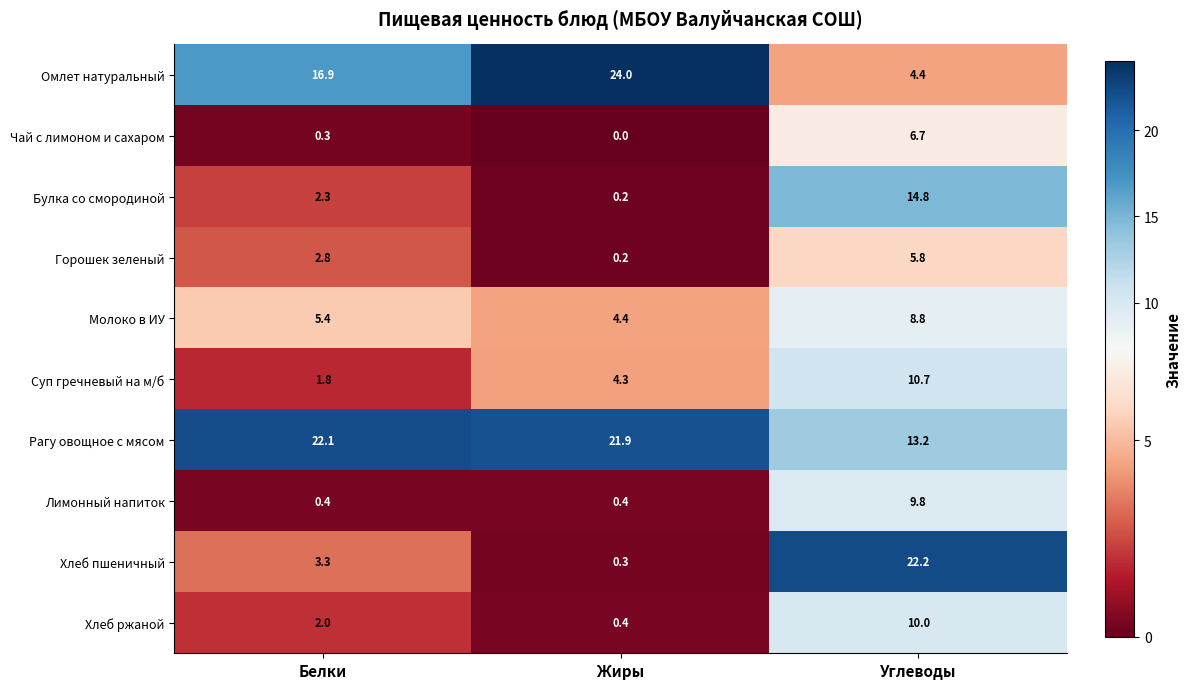

Reading right to left, transcribe all the data shown in this chart.

Омлет натуральный: 4.4	24.0	16.9
Чай с лимоном и сахаром: 6.7	0.0	0.3
Булка со смородиной: 14.8	0.2	2.3
Горошек зеленый: 5.8	0.2	2.8
Молоко в ИУ: 8.8	4.4	5.4
Суп гречневый на м/б: 10.7	4.3	1.8
Рагу овощное с мясом: 13.2	21.9	22.1
Лимонный напиток: 9.8	0.4	0.4
Хлеб пшеничный: 22.2	0.3	3.3
Хлеб ржаной: 10.0	0.4	2.0